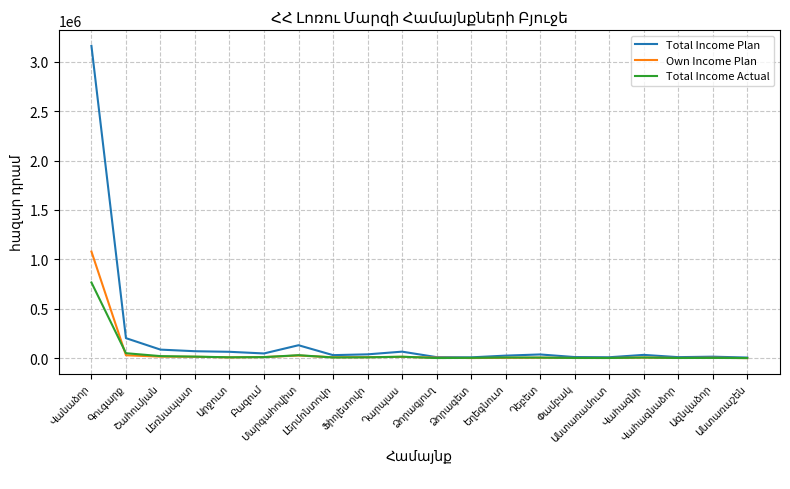

What are all the series names shown in the legend?

Total Income Plan, Own Income Plan, Total Income Actual